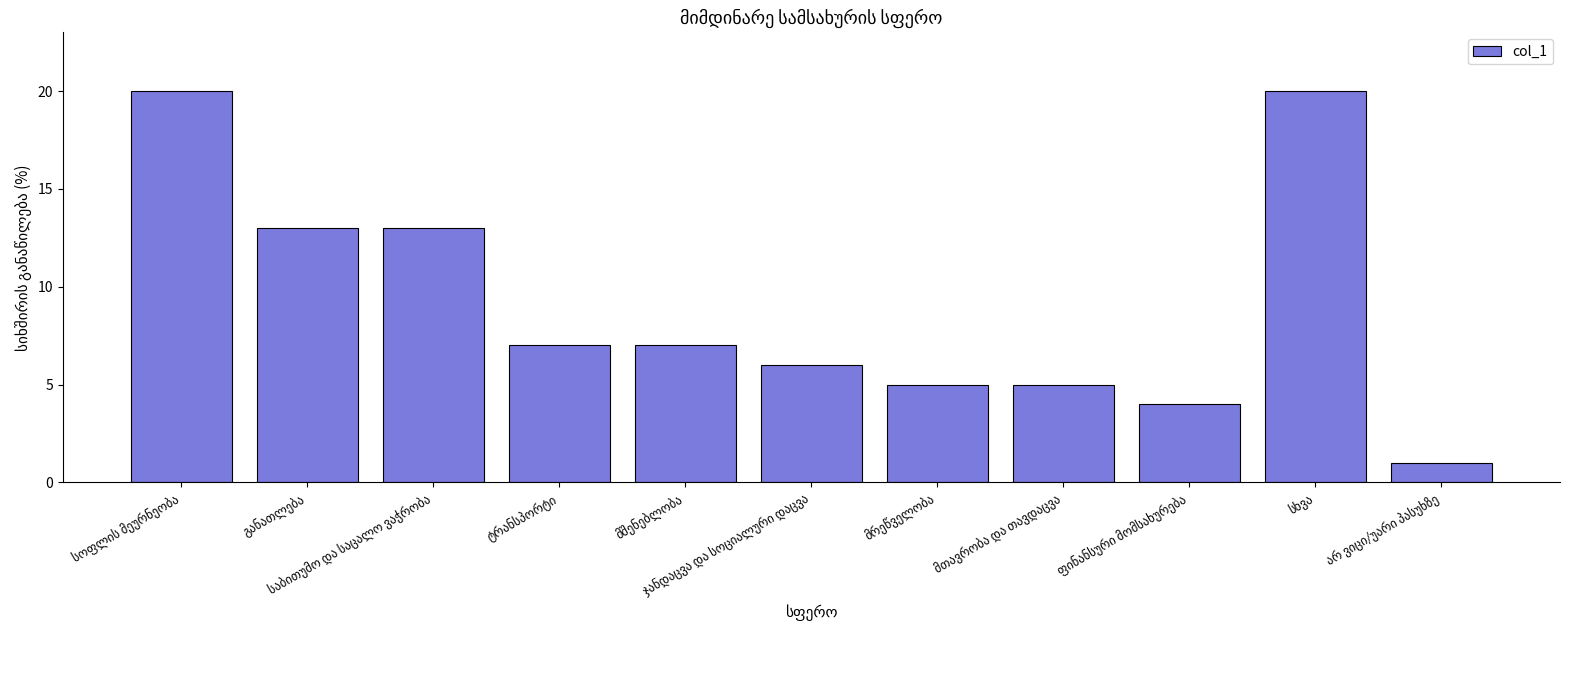

What is the greatest value displayed?

20